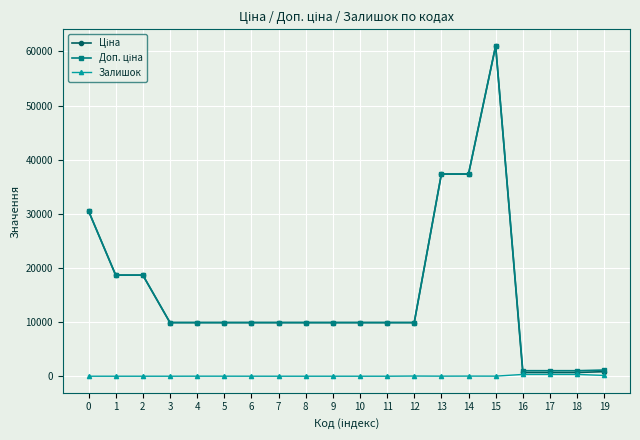

What is the total value across all series at 11?

19817.0